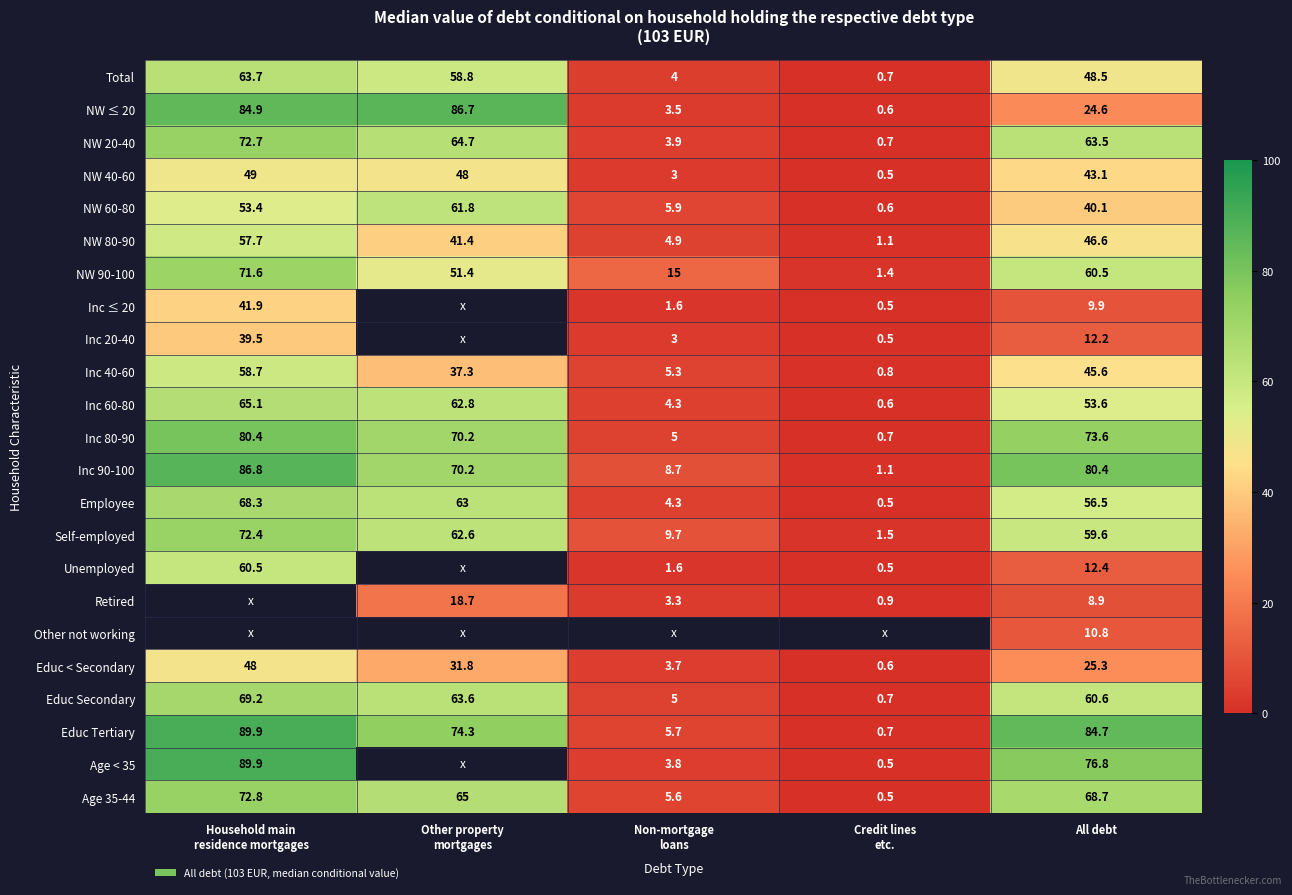

What value does the Total series have at All debt?

48.5